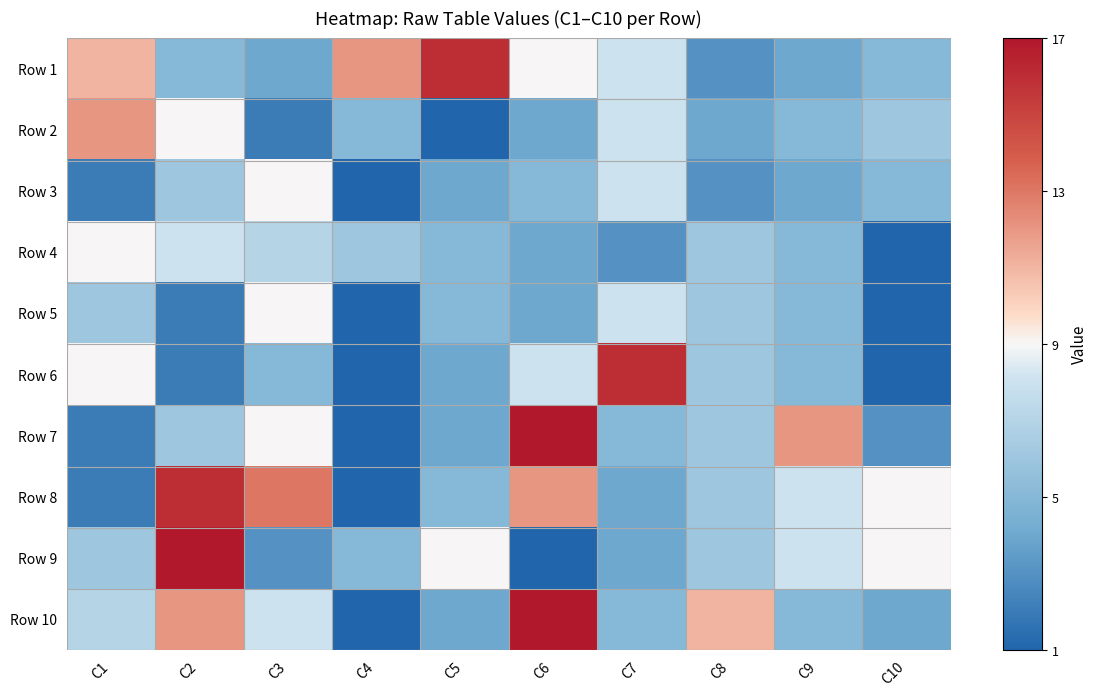

Reading left to right, extract all data points from this chart.

Row 1: C1=11	C2=5	C3=4	C4=12	C5=16	C6=9	C7=8	C8=3	C9=4	C10=5
Row 2: C1=12	C2=9	C3=2	C4=5	C5=1	C6=4	C7=8	C8=4	C9=5	C10=6
Row 3: C1=2	C2=6	C3=9	C4=1	C5=4	C6=5	C7=8	C8=3	C9=4	C10=5
Row 4: C1=9	C2=8	C3=7	C4=6	C5=5	C6=4	C7=3	C8=6	C9=5	C10=1
Row 5: C1=6	C2=2	C3=9	C4=1	C5=5	C6=4	C7=8	C8=6	C9=5	C10=1
Row 6: C1=9	C2=2	C3=5	C4=1	C5=4	C6=8	C7=16	C8=6	C9=5	C10=1
Row 7: C1=2	C2=6	C3=9	C4=1	C5=4	C6=17	C7=5	C8=6	C9=12	C10=3
Row 8: C1=2	C2=16	C3=13	C4=1	C5=5	C6=12	C7=4	C8=6	C9=8	C10=9
Row 9: C1=6	C2=17	C3=3	C4=5	C5=9	C6=1	C7=4	C8=6	C9=8	C10=9
Row 10: C1=7	C2=12	C3=8	C4=1	C5=4	C6=17	C7=5	C8=11	C9=5	C10=4